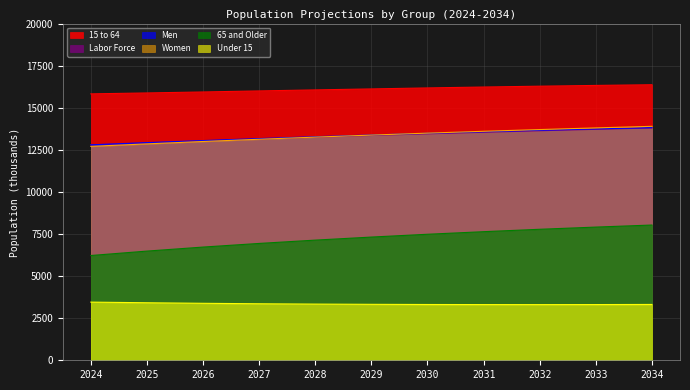

Which series has the largest range (max minus min)?

65 and Older